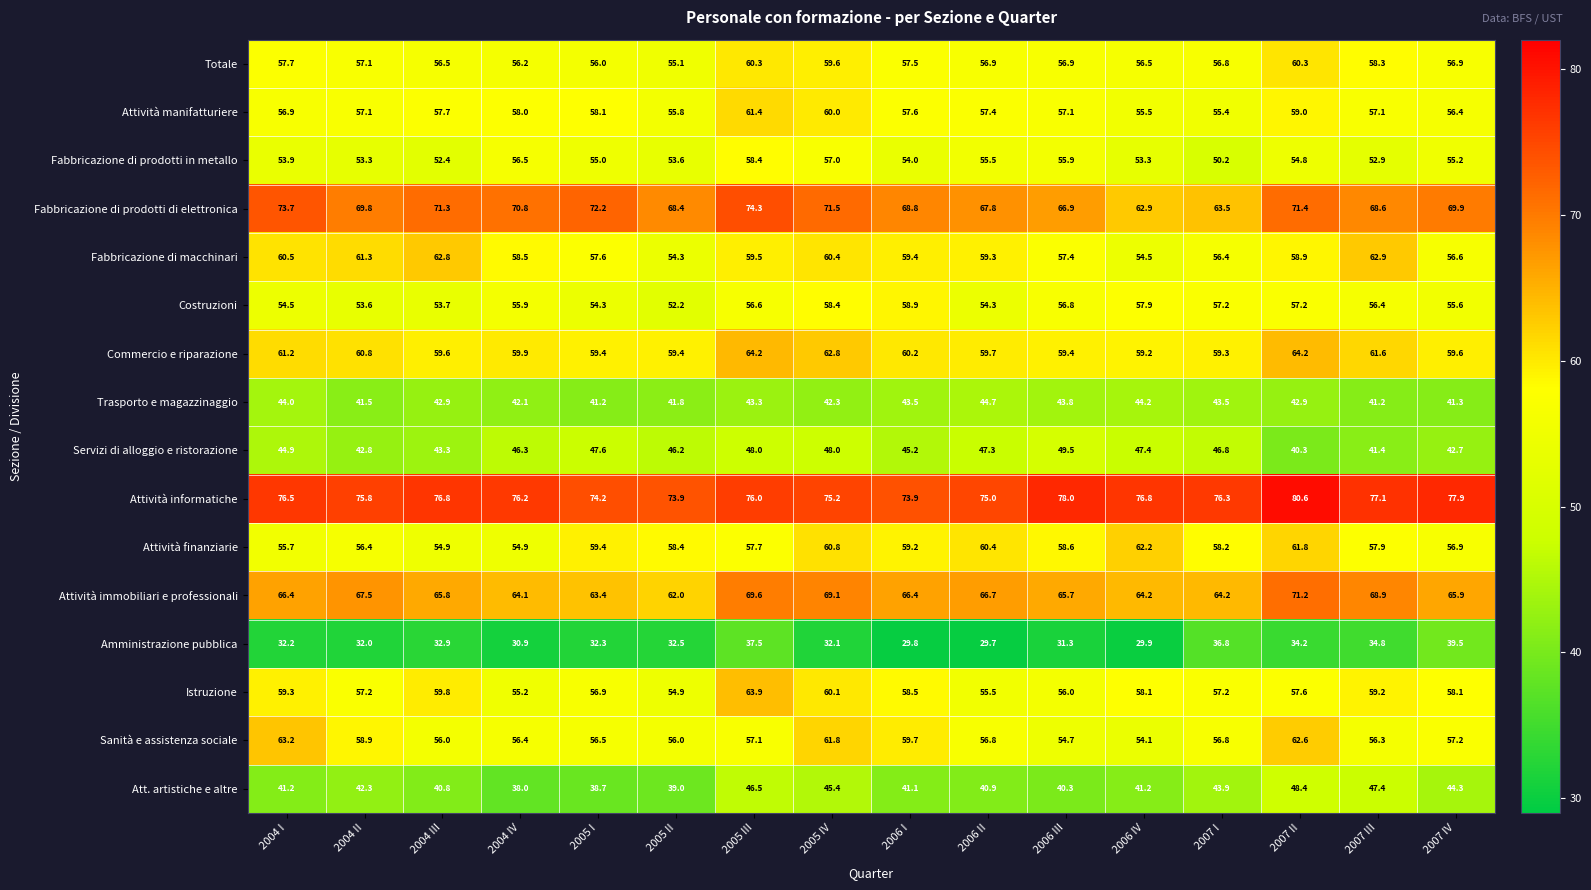

What is the difference between the highest and lowest values at 2007 I?

39.5